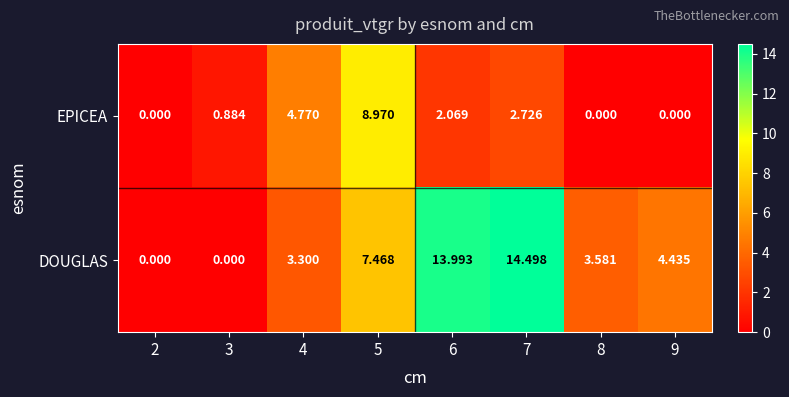

Which series changed the most between 2 and 8?

DOUGLAS